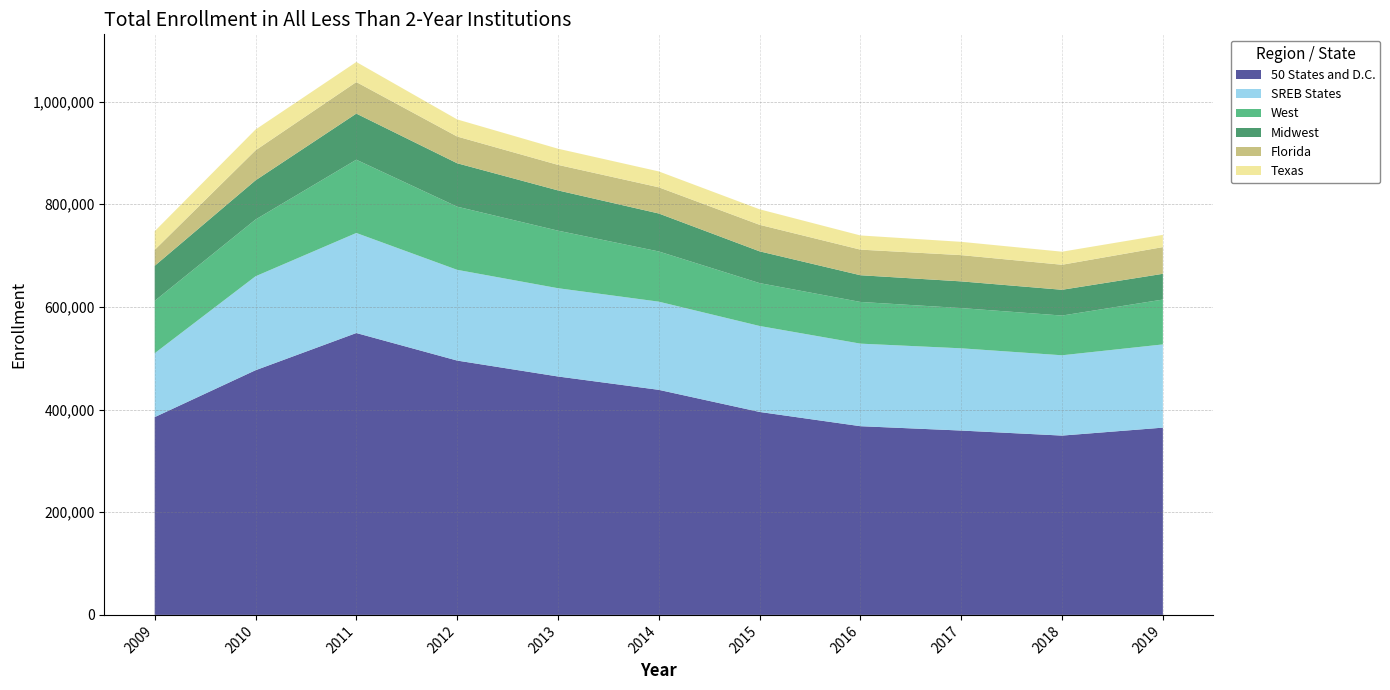

Reading right to left, extract all data points from this chart.

50 States and D.C.: 364843	349357	359167	367660	395424	438494	464520	495535	549187	476677	385339
SREB States: 162146	156477	160238	160855	167498	171806	171983	176793	194921	183045	124472
West: 87399	77401	78381	81228	83526	97798	112128	123053	142766	110561	102022
Midwest: 50170	50216	52025	52062	61899	73980	78449	84595	89821	76339	68306
Florida: 52048	48760	51133	49868	51682	51030	49739	52073	61484	58465	31051
Texas: 23877	25437	25907	27622	30224	30941	31493	33329	39091	40520	36345